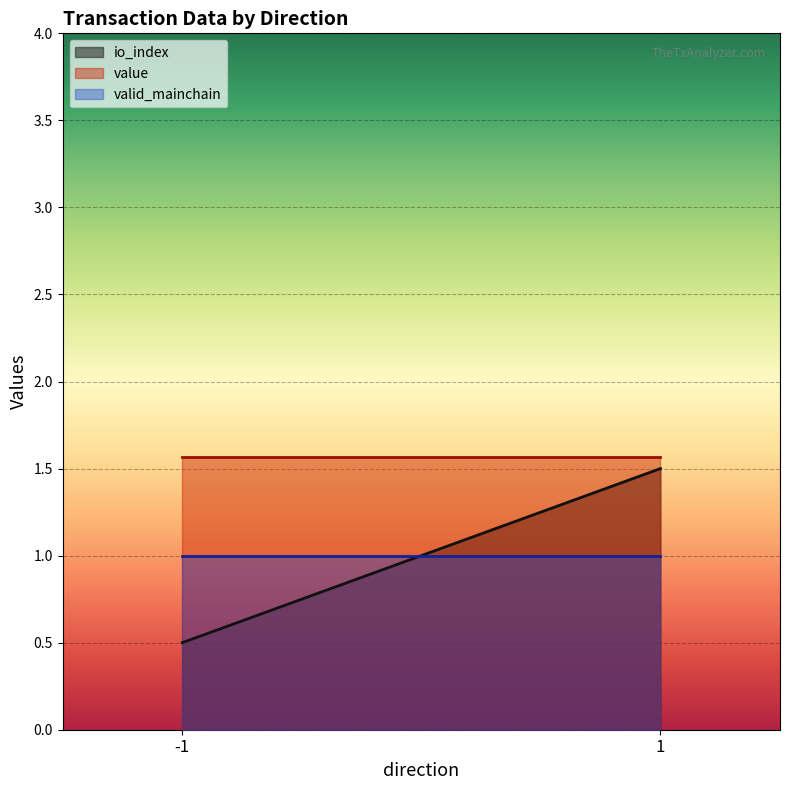

What is the lowest value of the value series?

1.6